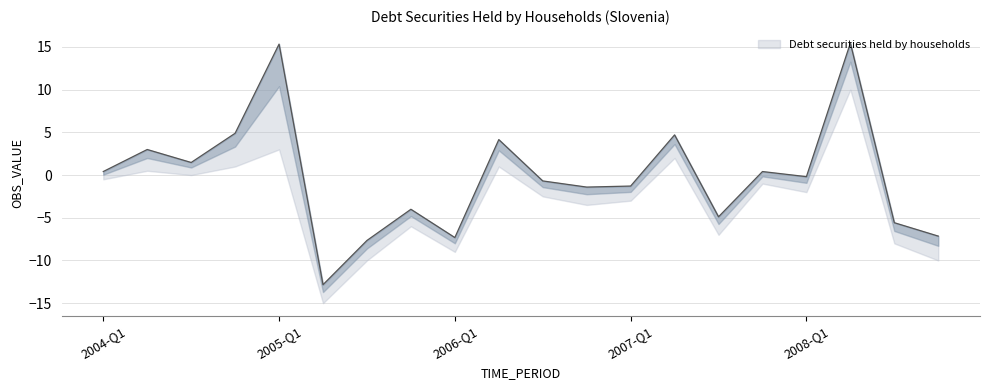

What is the greatest value displayed?

15.4